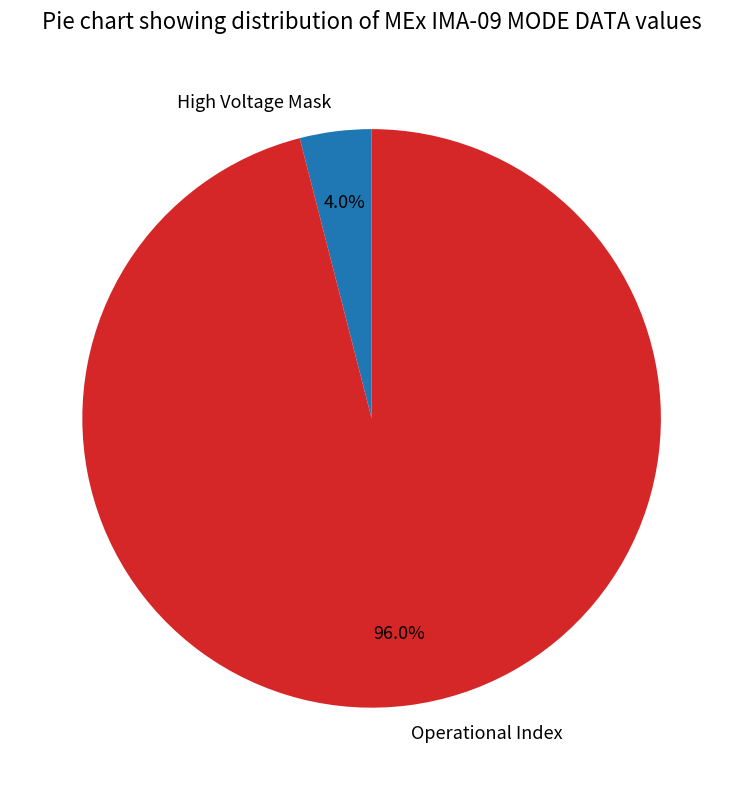

How many segments does this pie chart have?

2